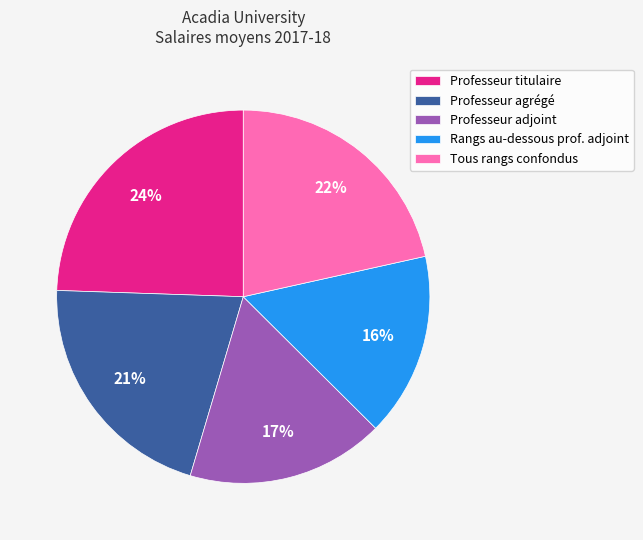

To the nearest percent, what portion does Professeur titulaire represent?

24%